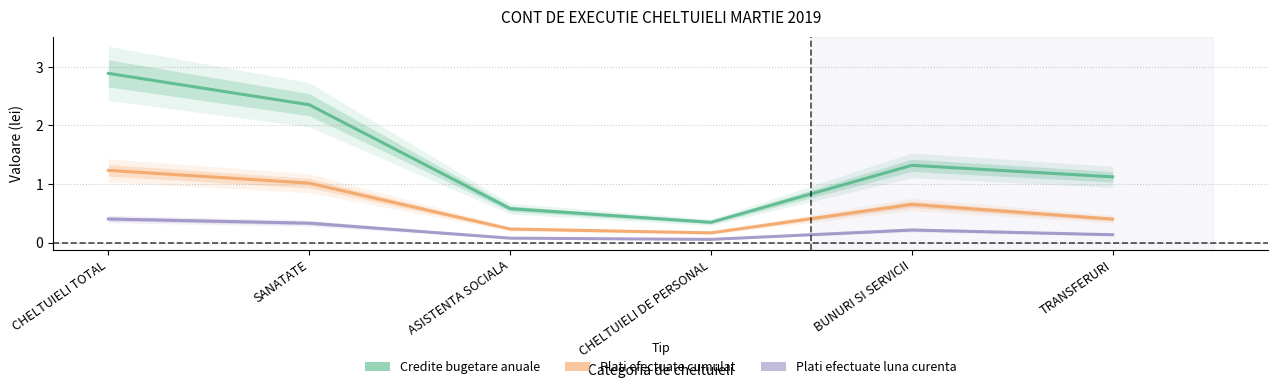

True or false: Plati efectuate cumulat and Plati efectuate luna curenta intersect in this chart.

False